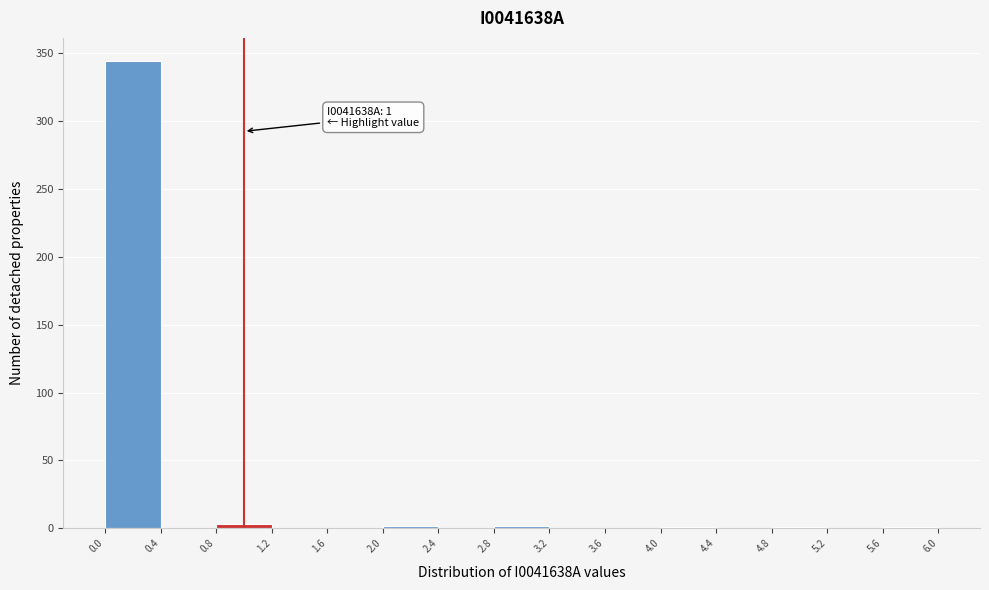

Over which range of the x-axis is the bar tallest?

0.0 to 0.4